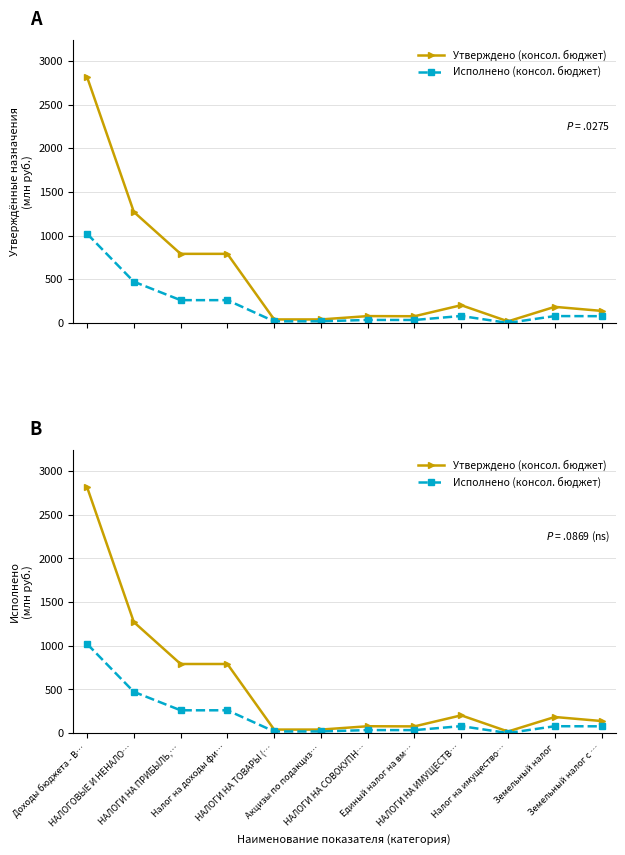

True or false: Исполнено (консол. бюджет) and Утверждено (консол. бюджет) intersect in this chart.

False